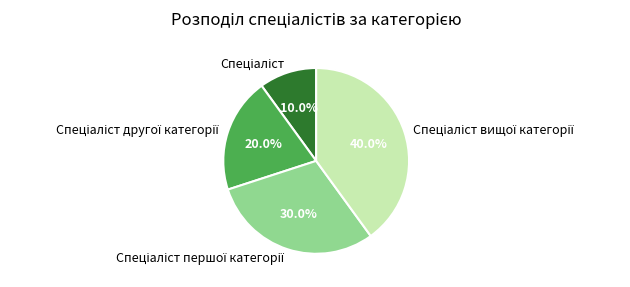

To the nearest percent, what is the combined percentage of Спеціаліст першої категорії and Спеціаліст вищої категорії?

70%